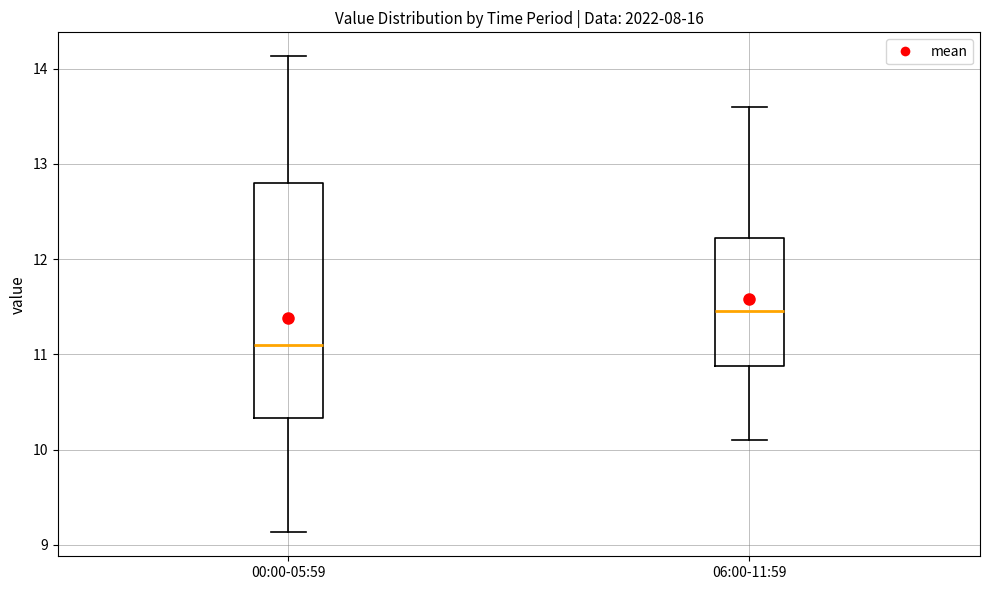

Reading left to right, transcribe this box plot: for each box, give where its median line is, the range the box spans, and where its two whiskers end, as read against the y-axis. The values are not printed on the chart, so give them approximately, as read against the axis.

00:00-05:59: median 11.1, box 10.3 to 12.8, whiskers 9.1 to 14.1
06:00-11:59: median 11.5, box 10.9 to 12.2, whiskers 10.1 to 13.6